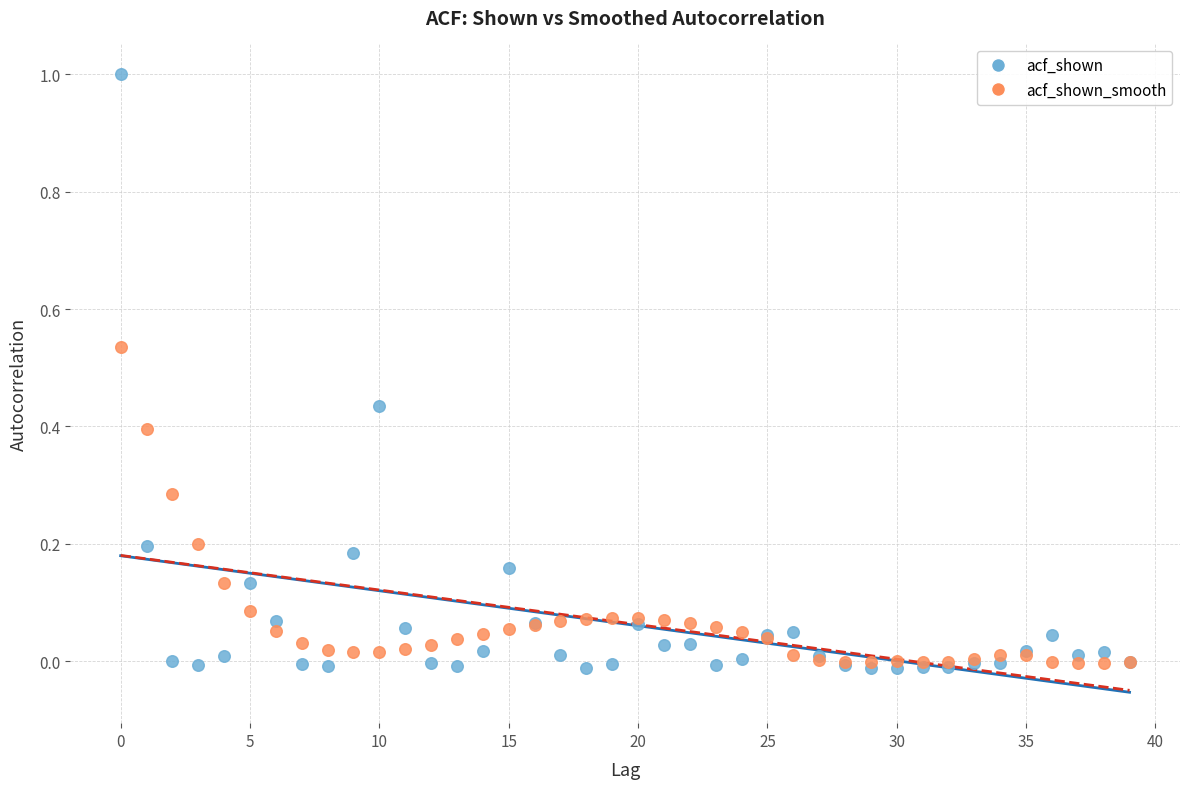

Which series has the largest Y range (max minus min)?

acf_shown